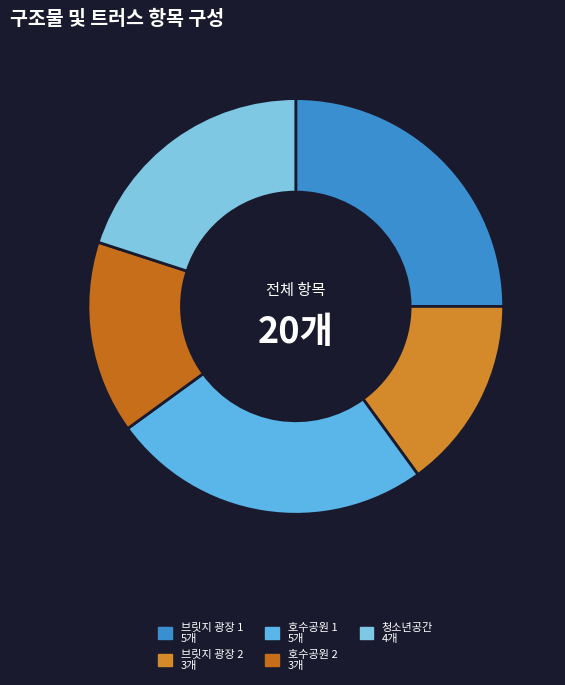

Does any single category account for the majority?

No